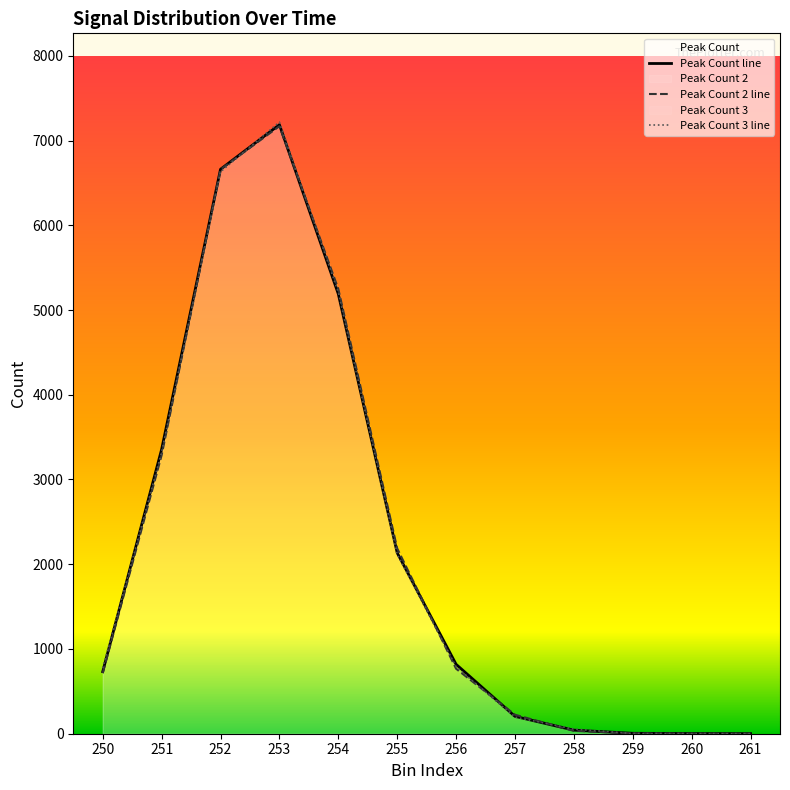

Which series has the largest total across all categories?

Peak Count line